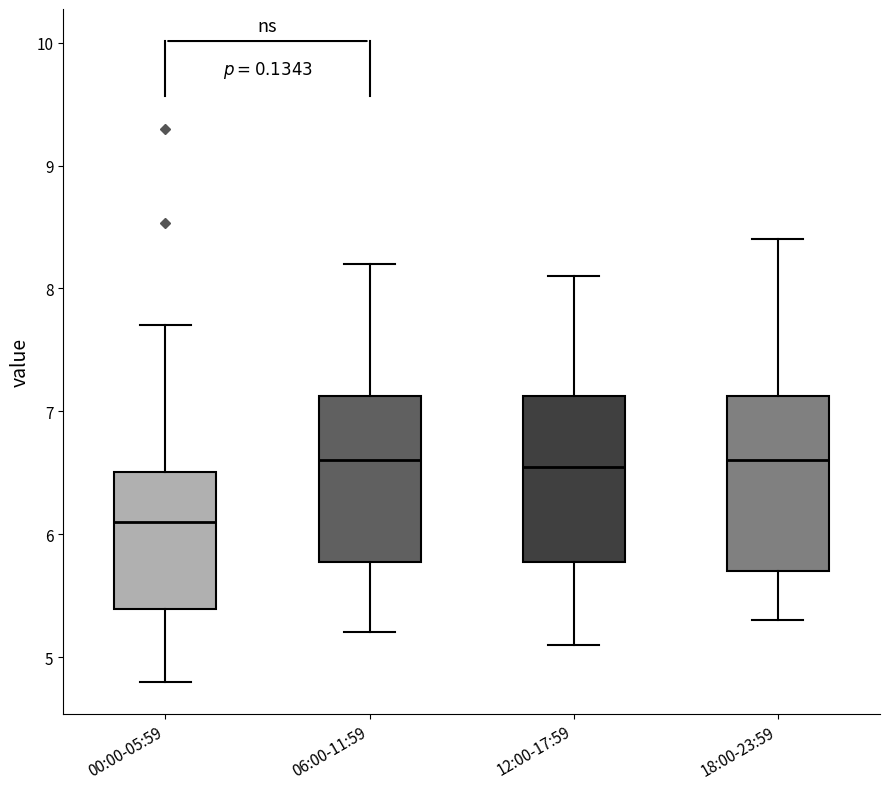

Which box's median line is the lowest?

00:00-05:59